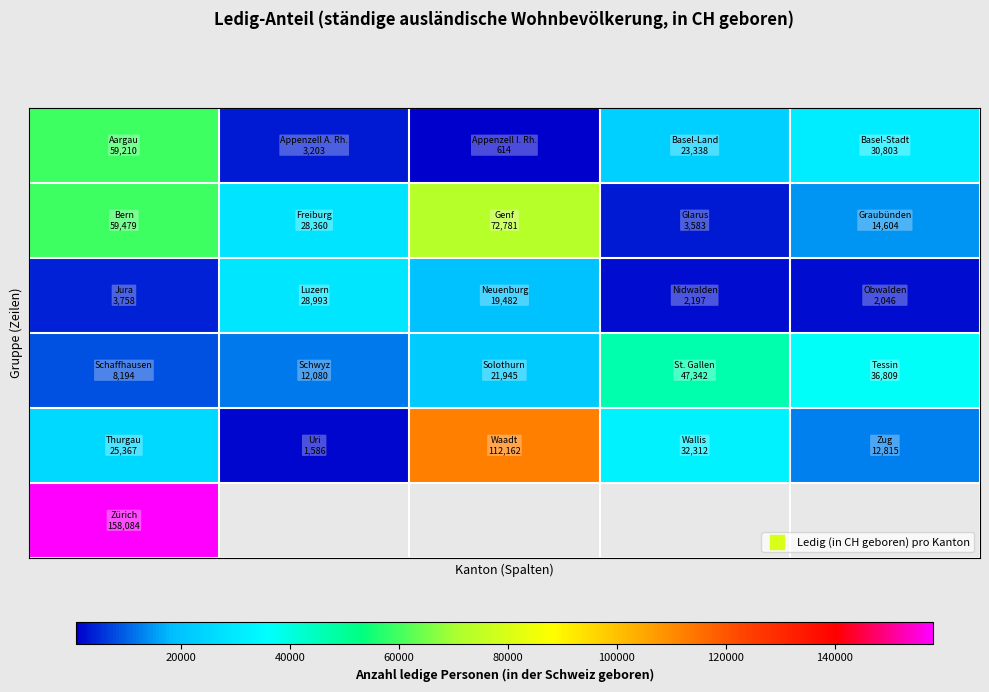

What is the greatest value displayed?

158084.0